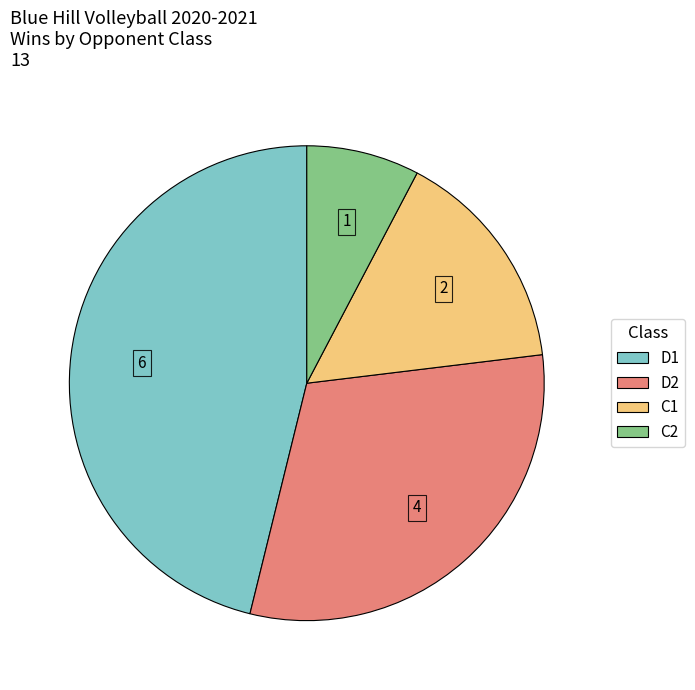

Which slice is the smallest?

C2